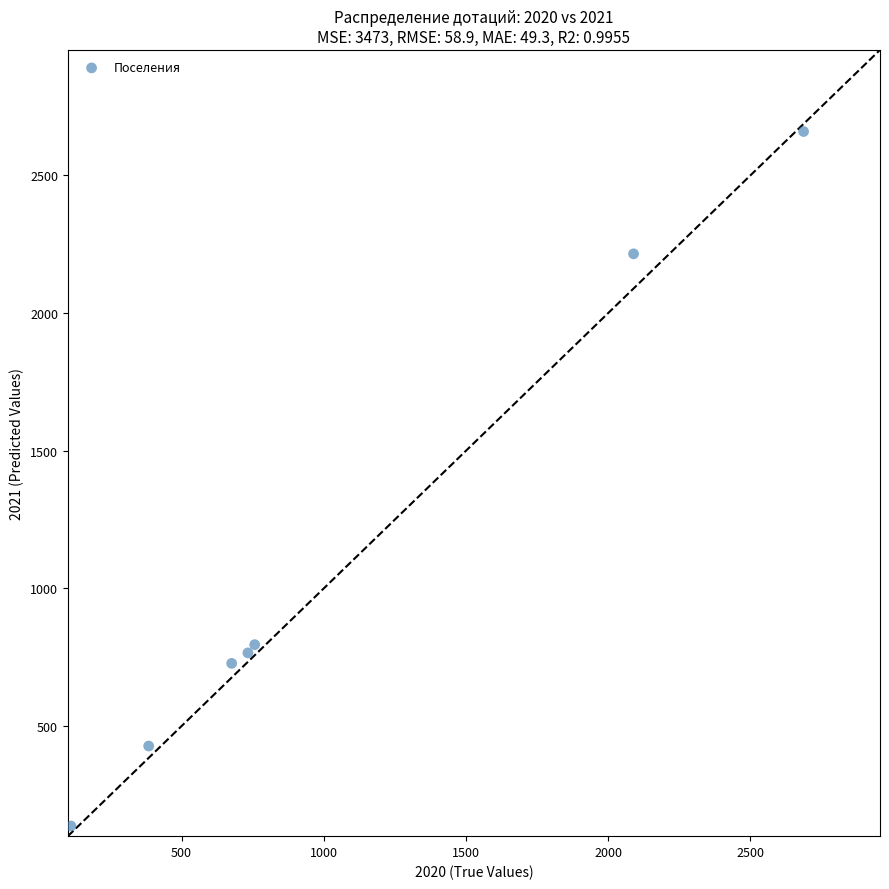

What Y value in the scatter plot is closest to 1398?

795.7